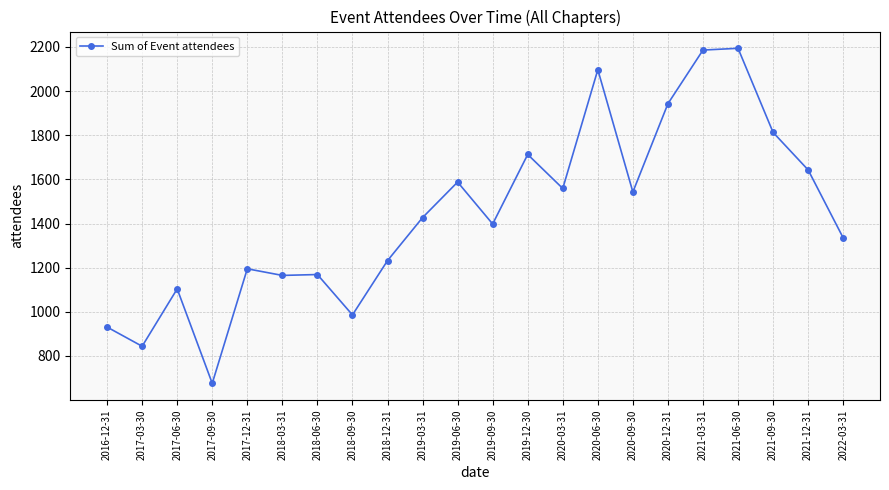

How many values are below 1427?

11